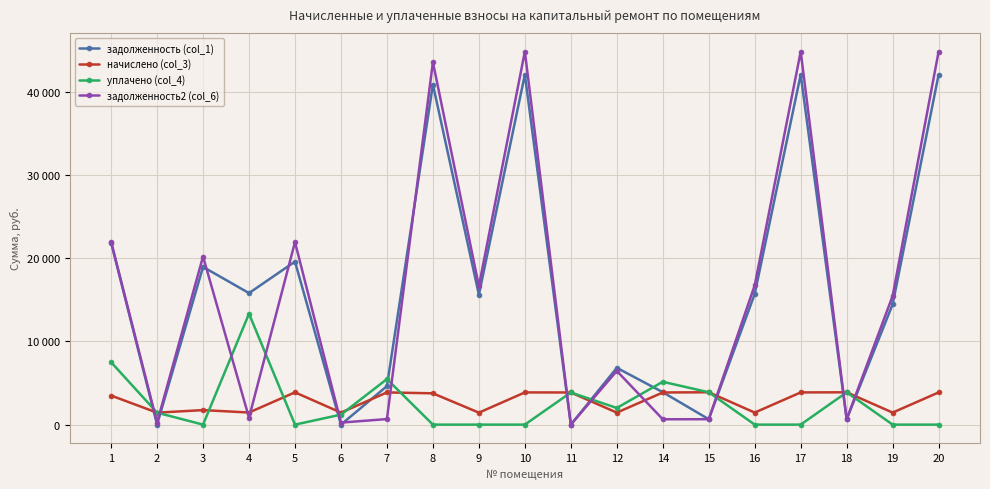

What is the value of the задолженность (col_1) point at the 8th from the left?

40866.6